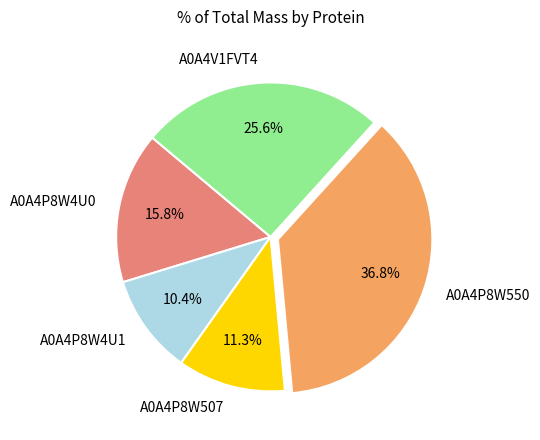

Which has a higher value, A0A4P8W4U1 or A0A4P8W550?

A0A4P8W550